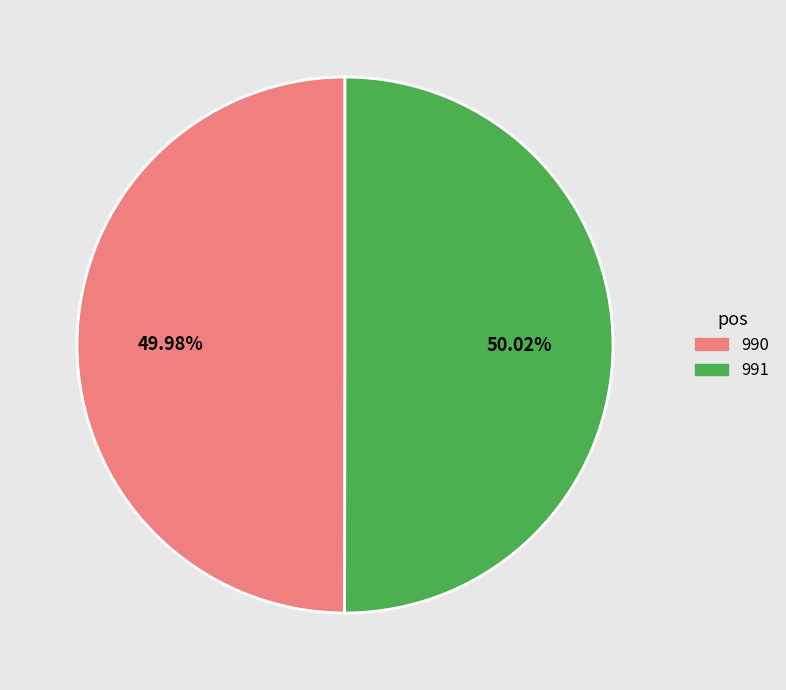

What is the ratio of the value at 990 to the value at 991?

1.0